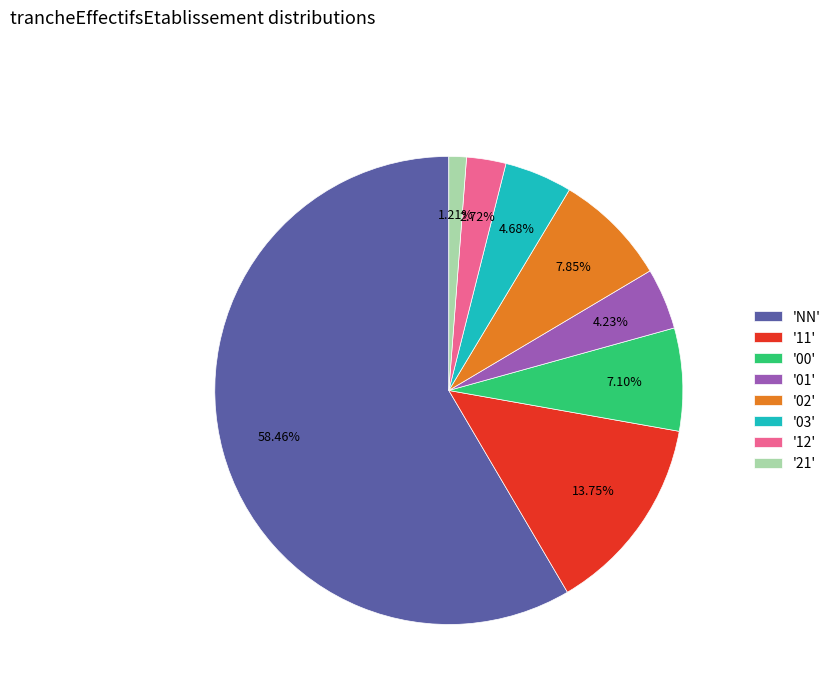

Which category accounts for the majority?

'NN'